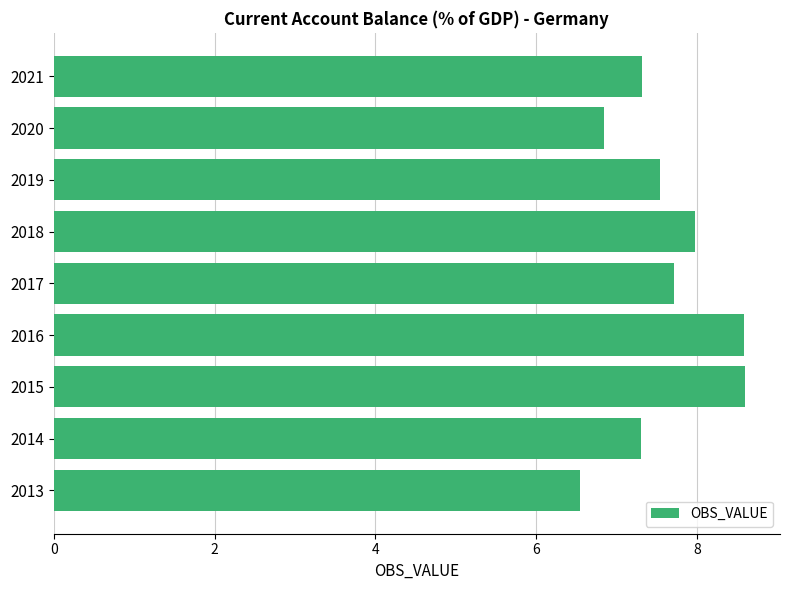

Reading bottom to top, what are all the values shown in this chart?

2013=6.5	2014=7.3	2015=8.6	2016=8.6	2017=7.7	2018=8.0	2019=7.5	2020=6.8	2021=7.3